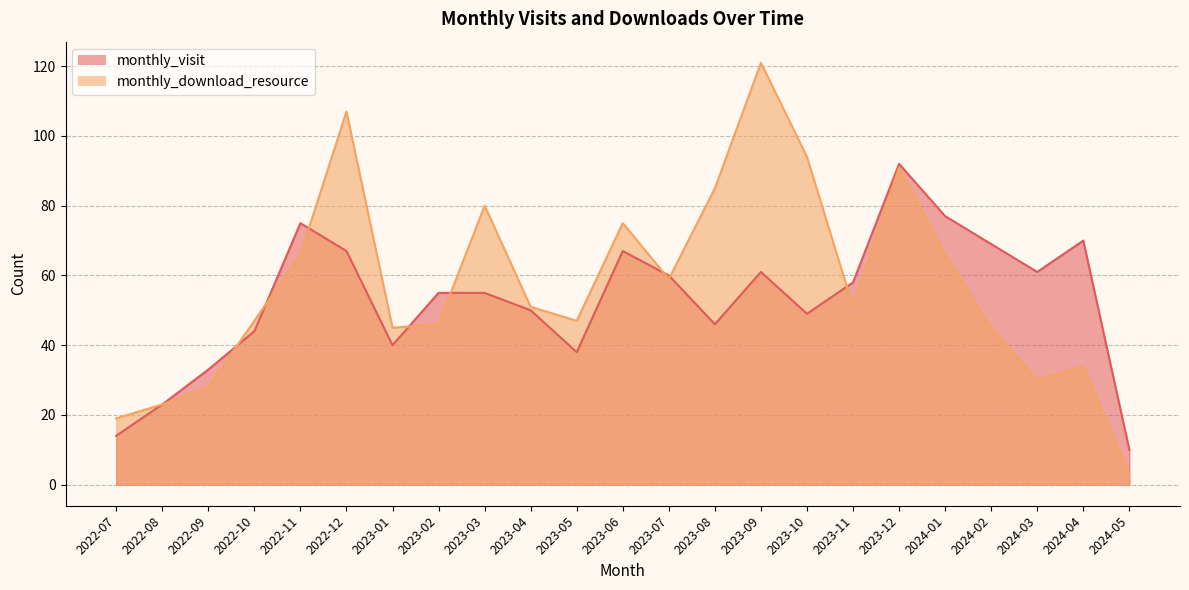

Reading left to right, transcribe all the data shown in this chart.

monthly_visit: 14	23	33	44	75	67	40	55	55	50	38	67	60	46	61	49	58	92	77	69	61	70	10
monthly_download_resource: 19	23	28	47	66	107	45	46	80	51	47	75	59	85	121	94	51	91	66	45	30	34	3